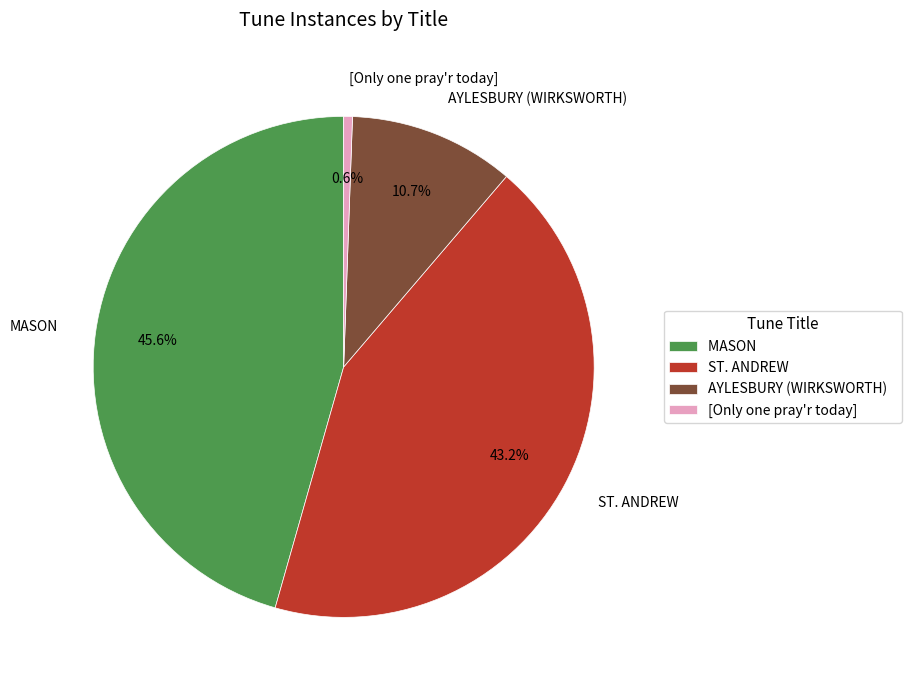

Which category has the smallest portion of the pie?

[Only one pray'r today]